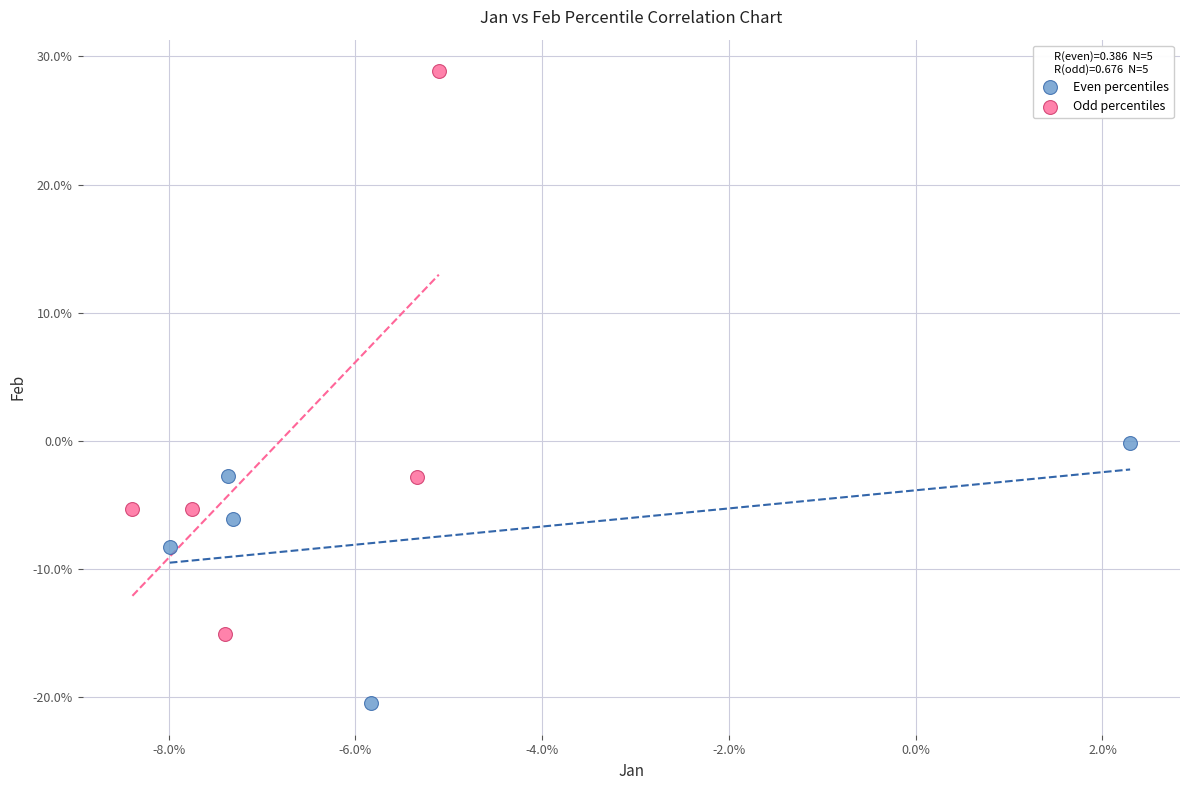

Which series reaches the minimum Y coordinate?

Even percentiles